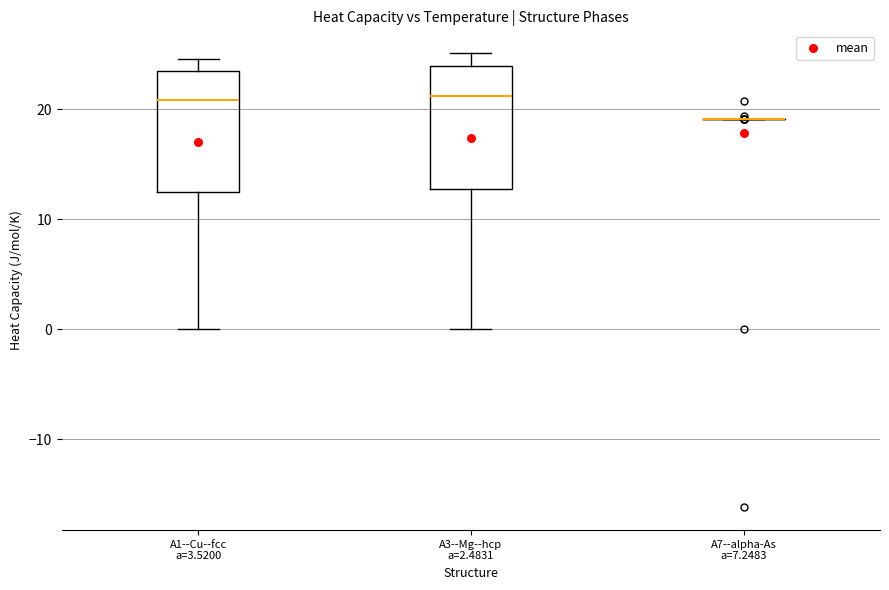

Reading left to right, read every box against the y-axis: the position of its median line, the range the box covers, and the ends of its whiskers. The values are not printed on the chart, so give them approximately, as read against the axis.

A1--Cu--fcc a=3.5200: median 21, box 12 to 23, whiskers 0 to 25
A3--Mg--hcp a=2.4831: median 21, box 13 to 24, whiskers 0 to 25
A7--alpha-As a=7.2483: box collapsed to a line at 19, whiskers 19 to 19